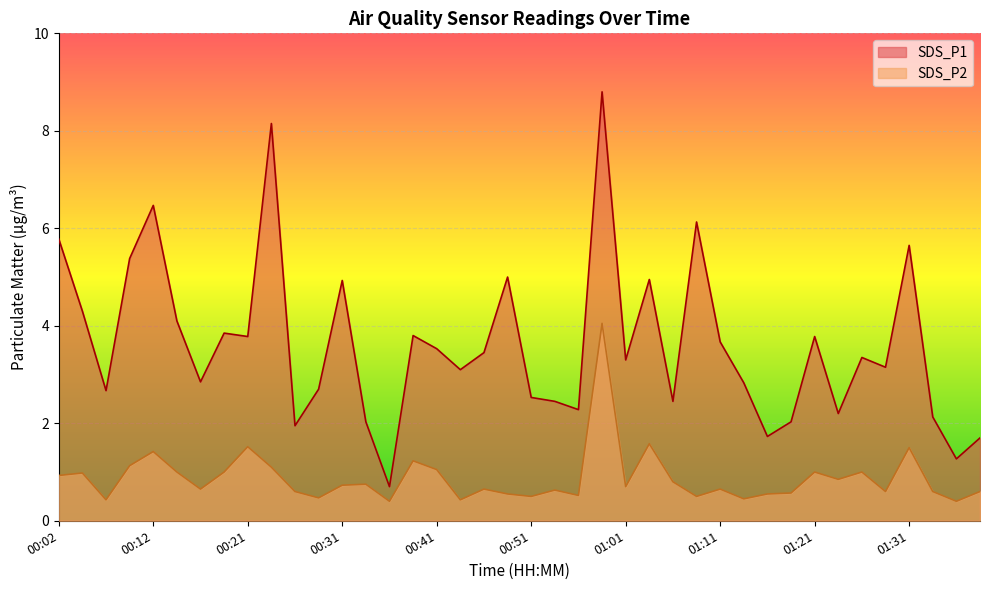

At how many categories does at least one series exceed 0?

40